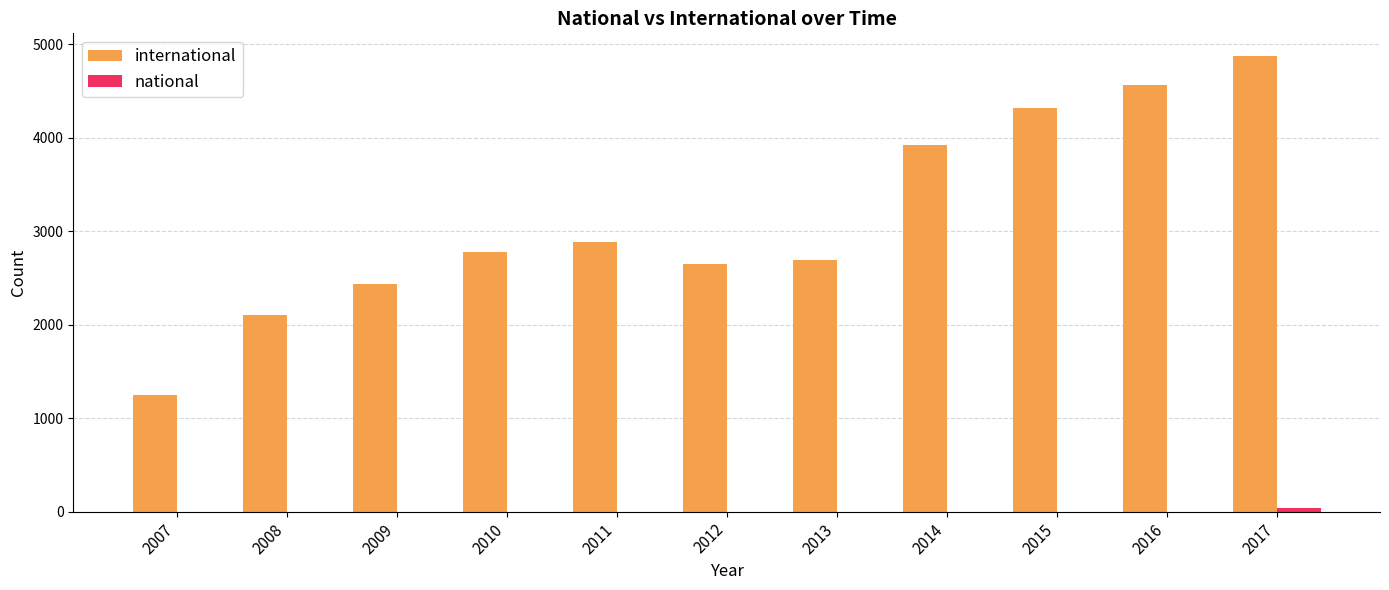

How many groups of bars are there?

11